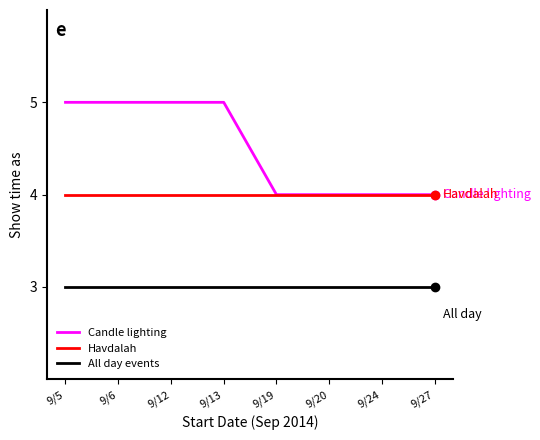

Which series has the widest spread of values?

Candle lighting